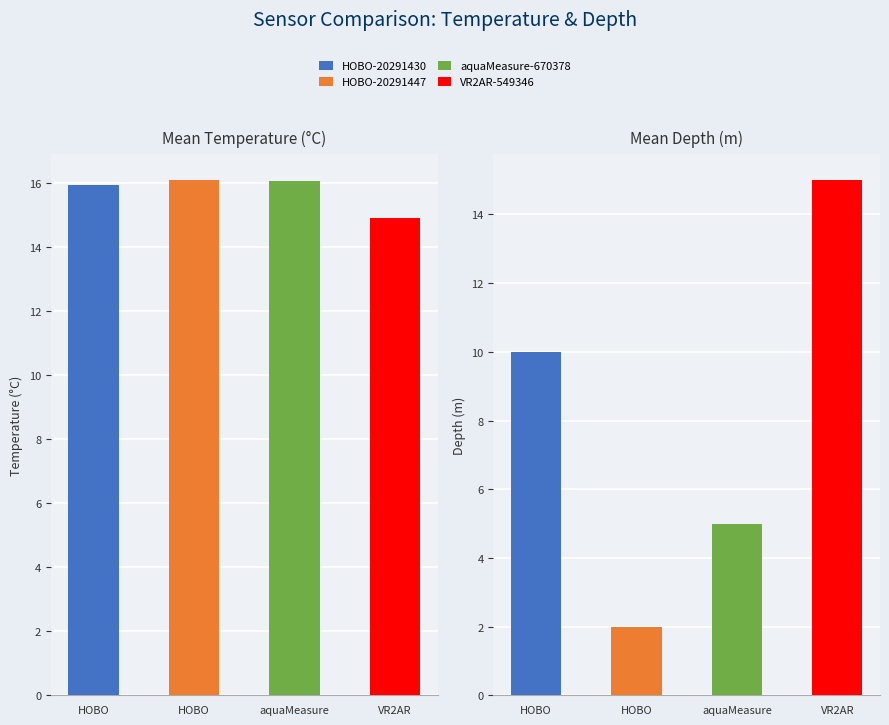

What is the label of the 4th bar from the right?

HOBO-20291430